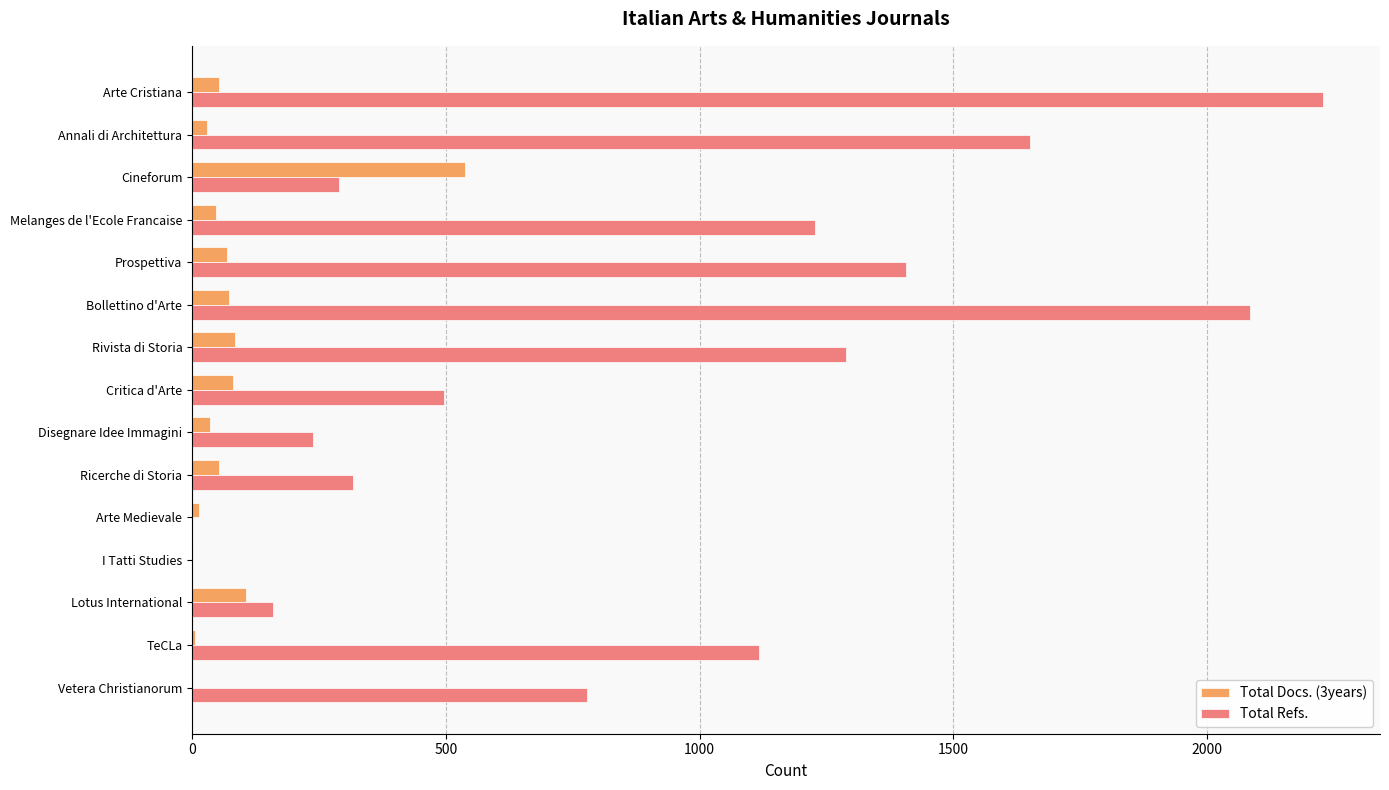

At which category is the sum across all series the highest?

Arte Cristiana